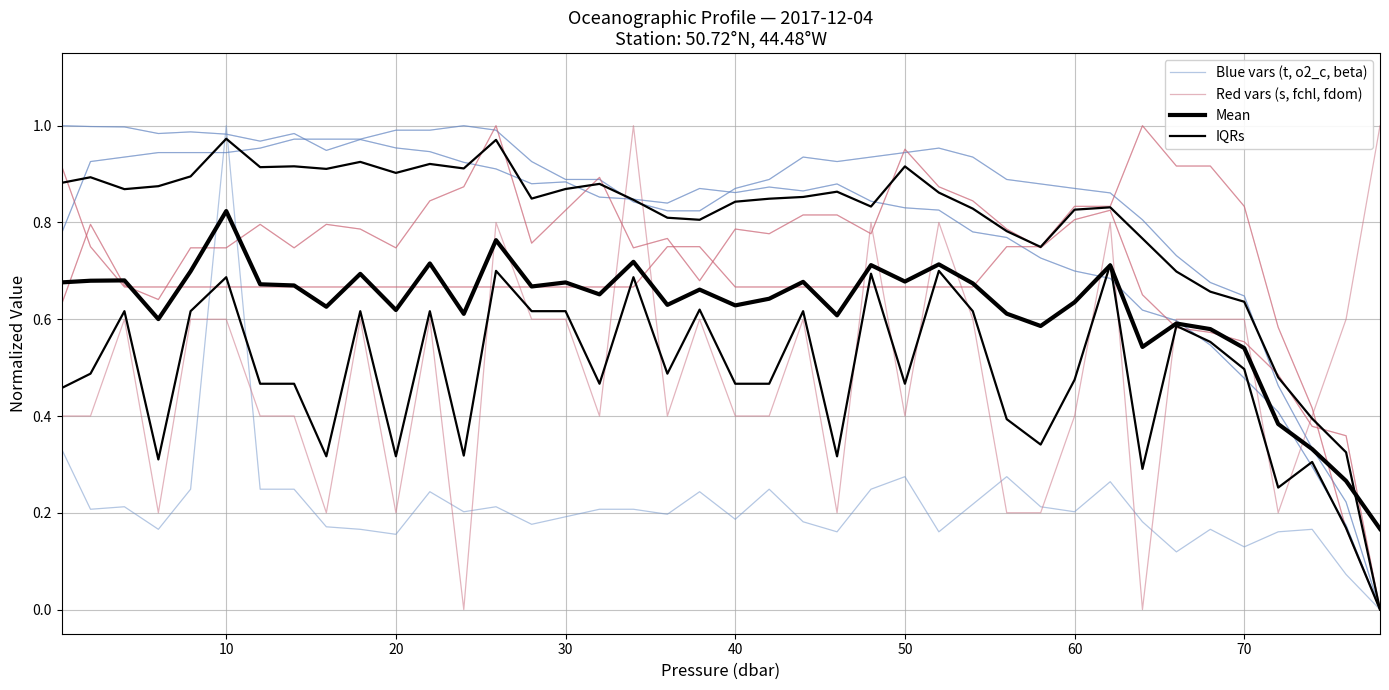

How many positive values does the Blue vars (t, o2_c, beta) series have?

39